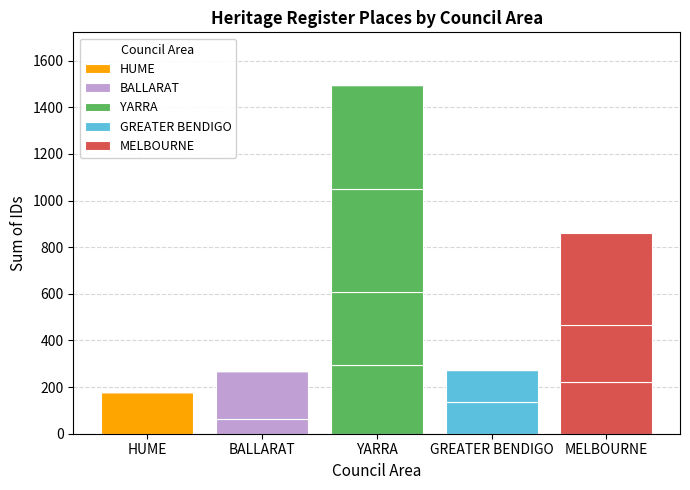

What is the label of the 5th bar from the right?

HUME